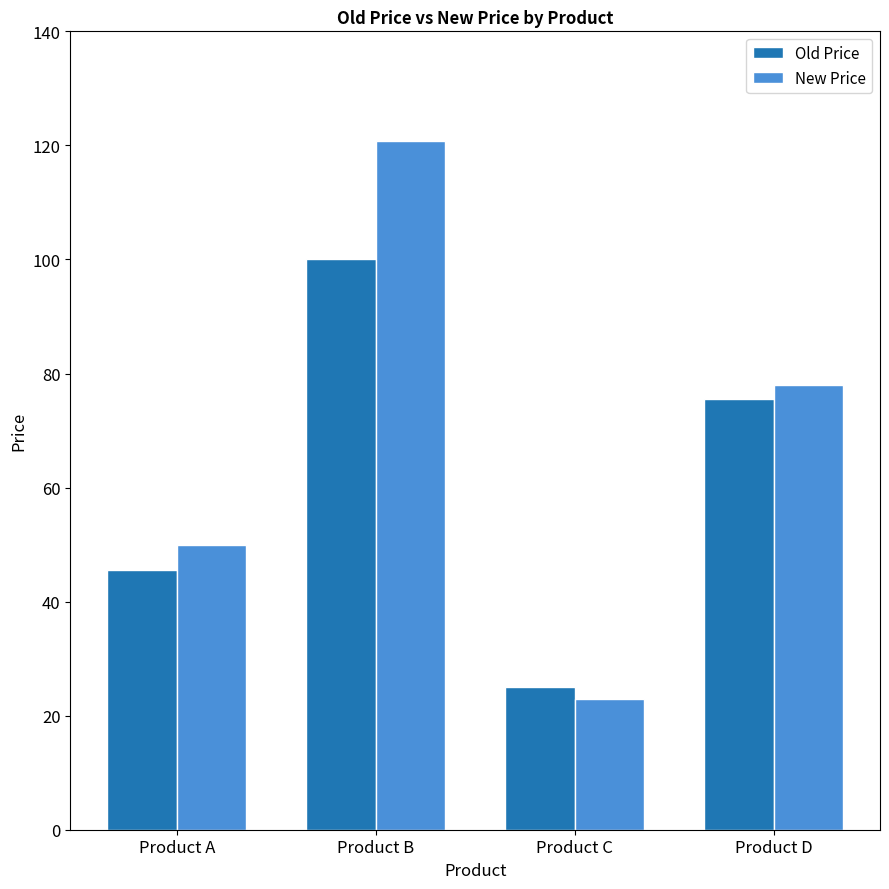

Reading left to right, list all the values displayed in this chart.

Old Price: Product A=45.5	Product B=100.0	Product C=25.0	Product D=75.6
New Price: Product A=50.0	Product B=120.8	Product C=23.0	Product D=78.0